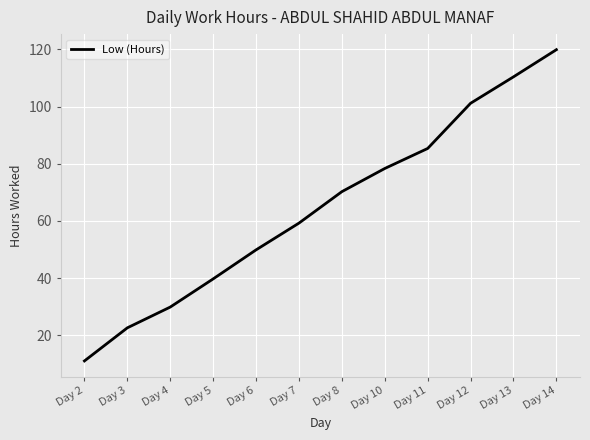

Read the value at Day 14.

119.9